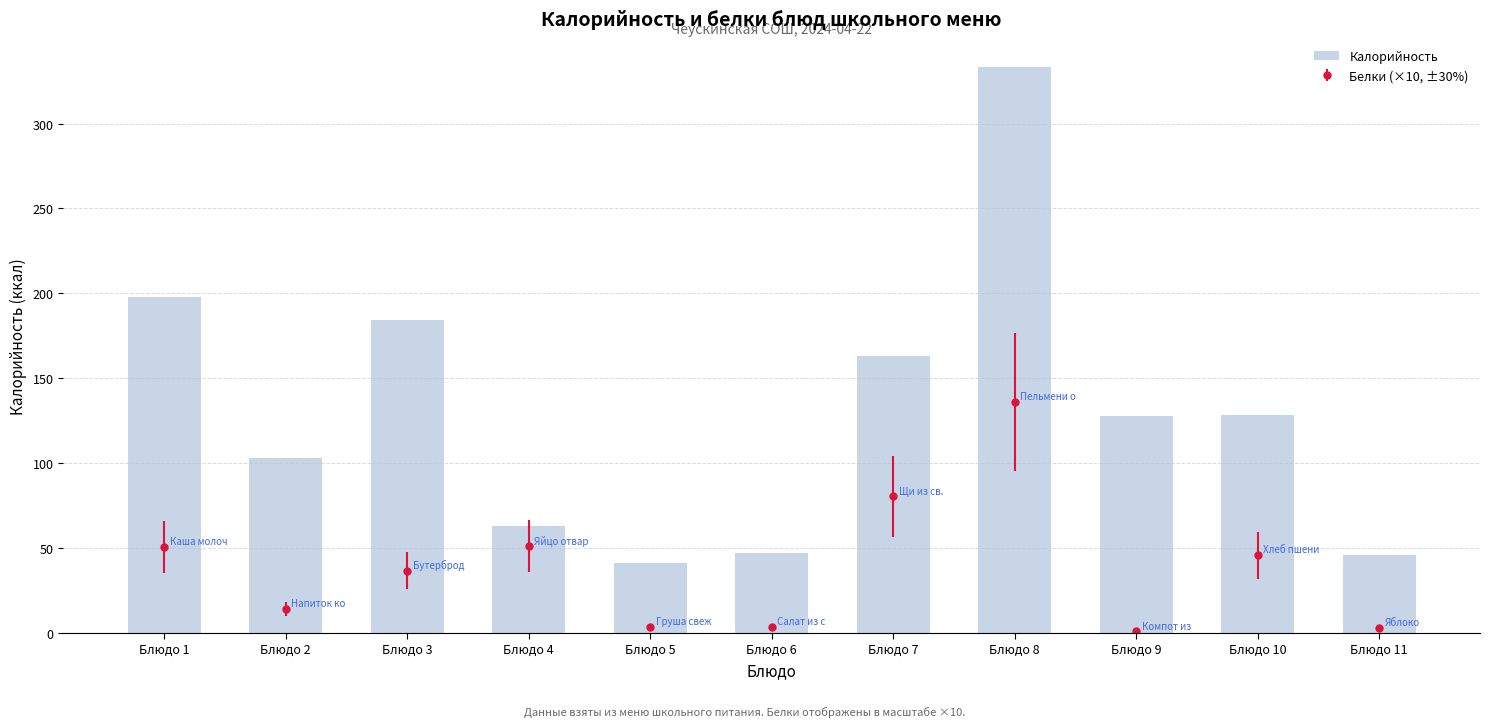

What is the approximate value at Блюдо 11?

46.0